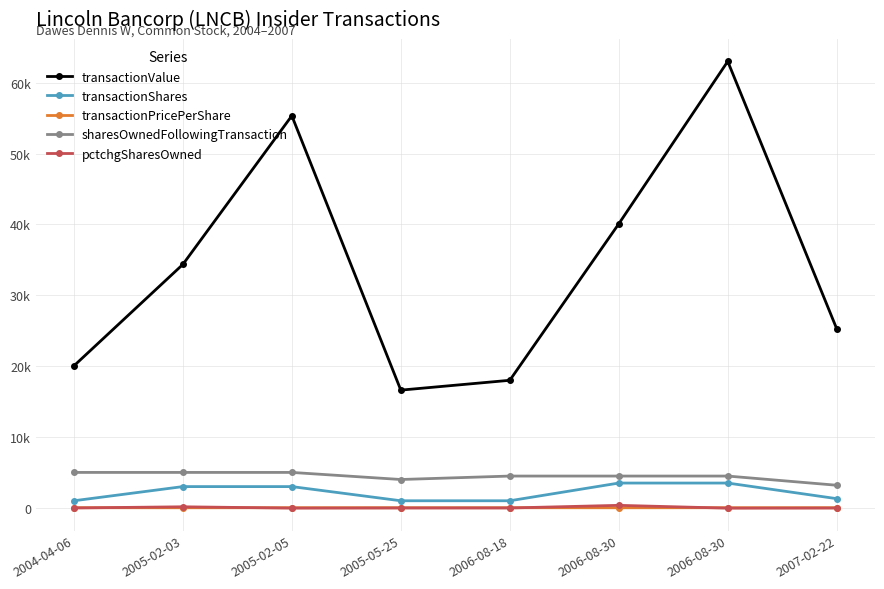

What are all the series names shown in the legend?

transactionValue, transactionShares, transactionPricePerShare, sharesOwnedFollowingTransaction, pctchgSharesOwned